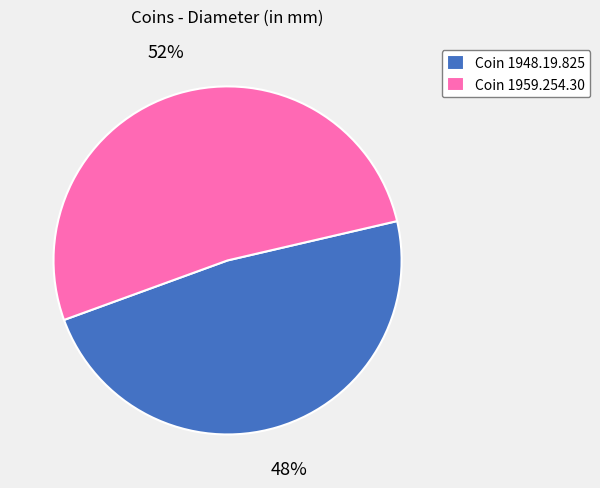

Which slice is the largest?

Coin 1959.254.30